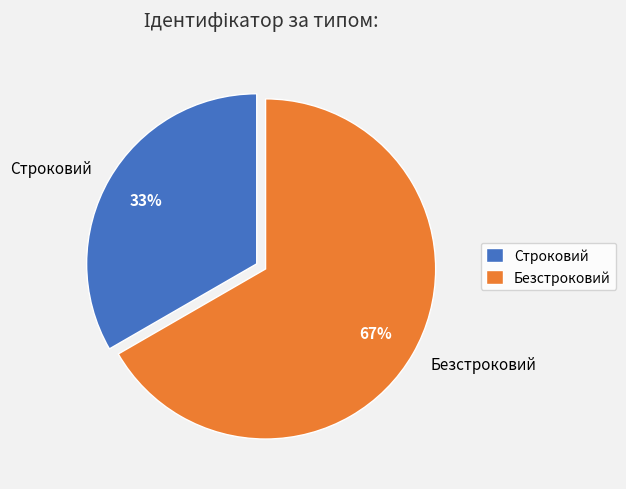

Does any single category account for the majority?

Yes